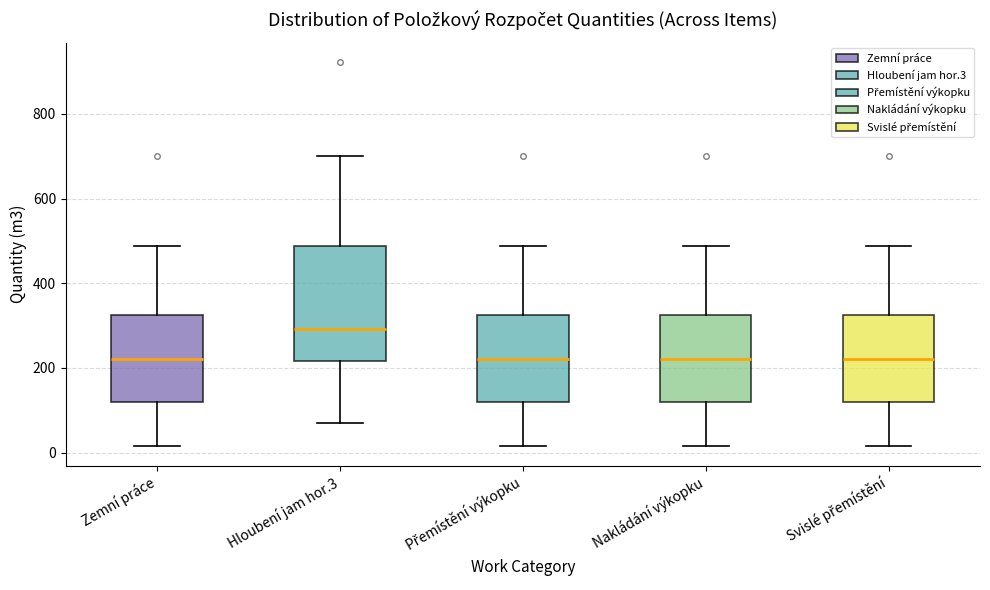

Which box has the highest median line?

Hloubení jam hor.3